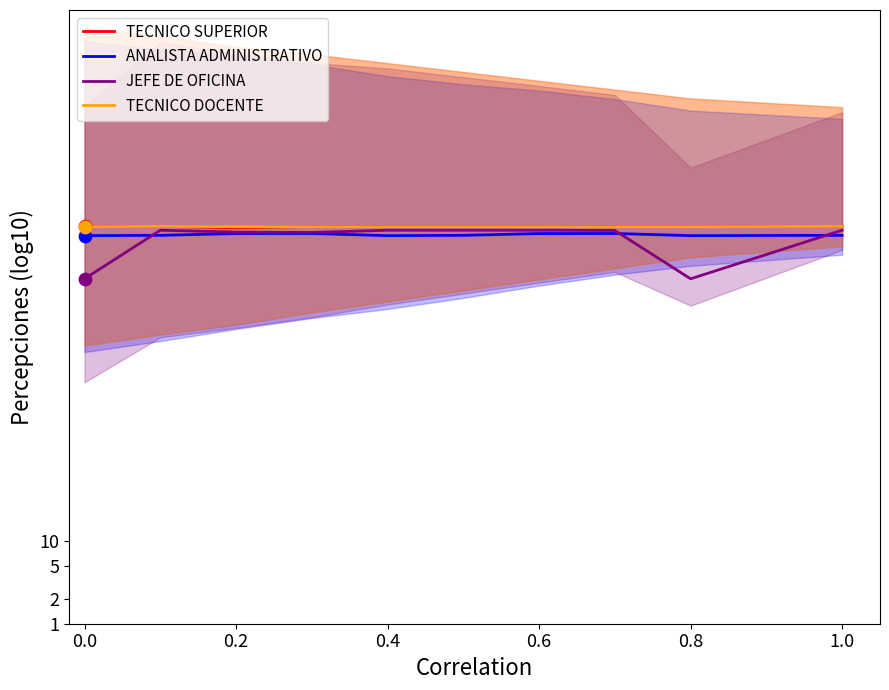

Is the value of JEFE DE OFICINA at 0.2 greater than the value of TECNICO SUPERIOR at 0.6?

No